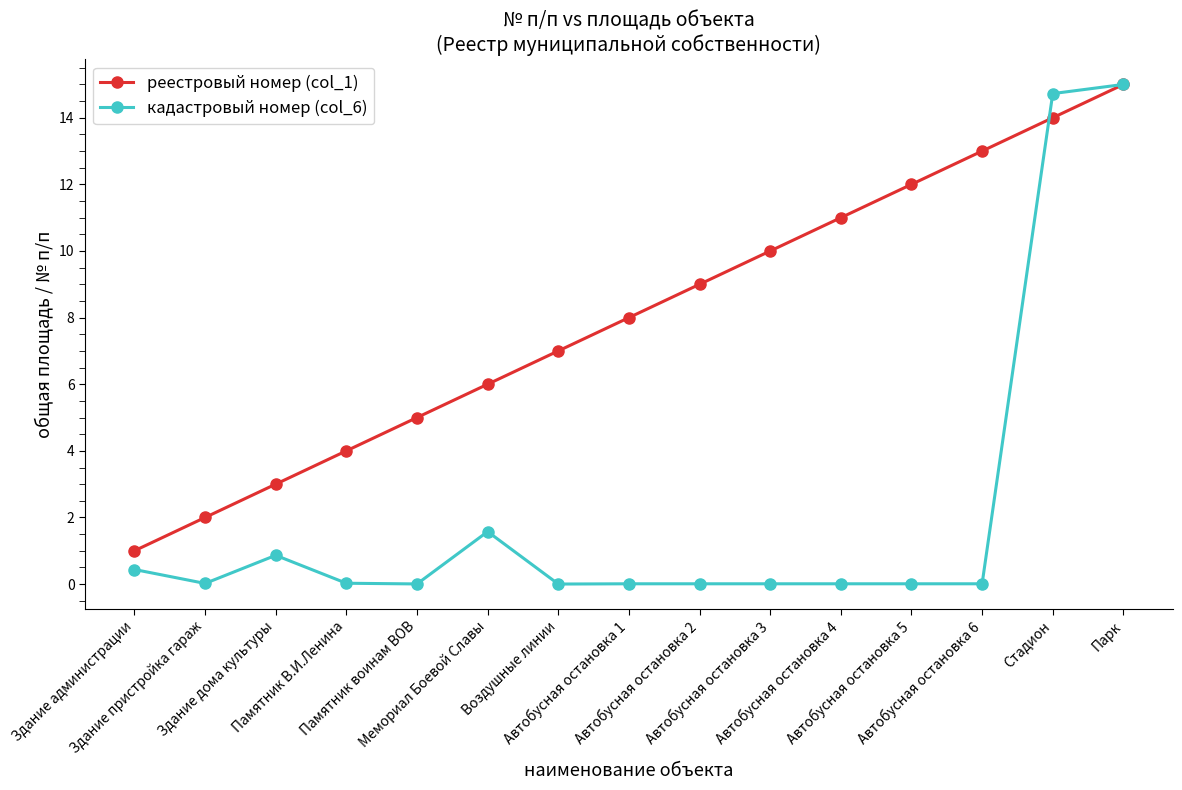

What is the maximum value for реестровый номер (col_1)?

15.0